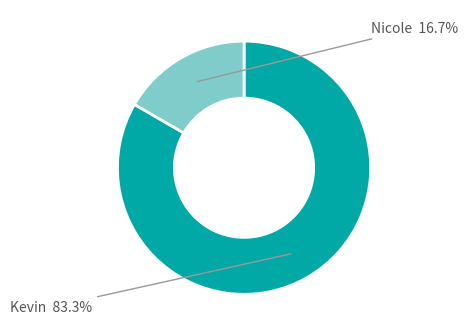

Is there any slice that represents more than half of the pie?

Yes